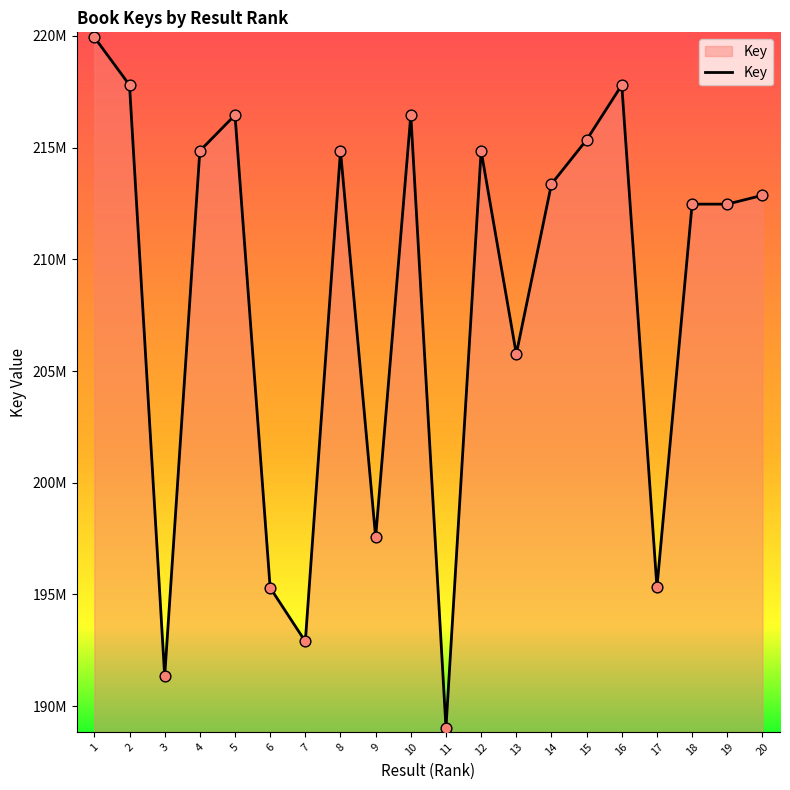

Between 16 and 4, which is larger?

16